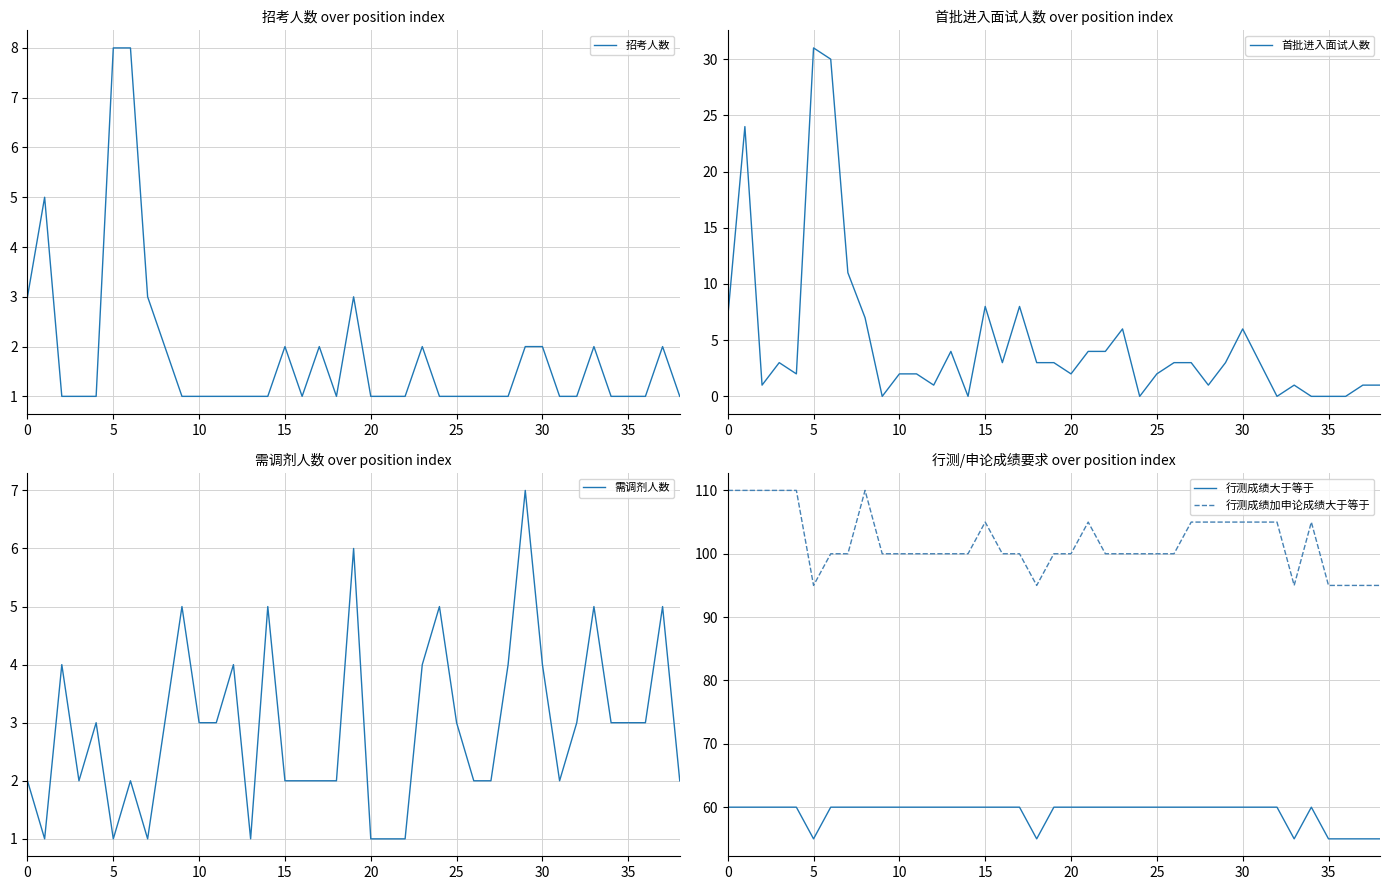

What is the spread (max minus min) of values at 33?

94